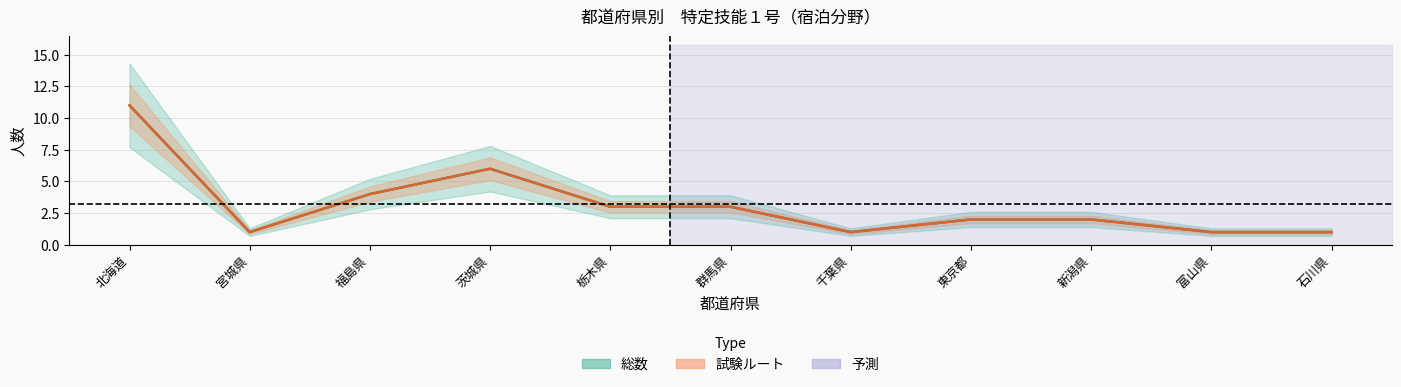

Is it true that 総数 equals 2 at 東京都?

True